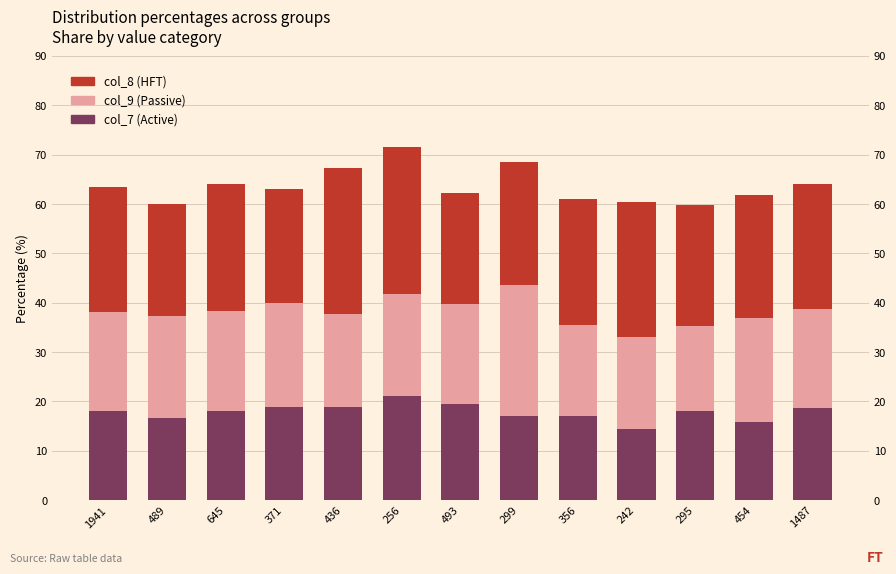

Where is col_9 (Passive) nearest to the value 21?

371